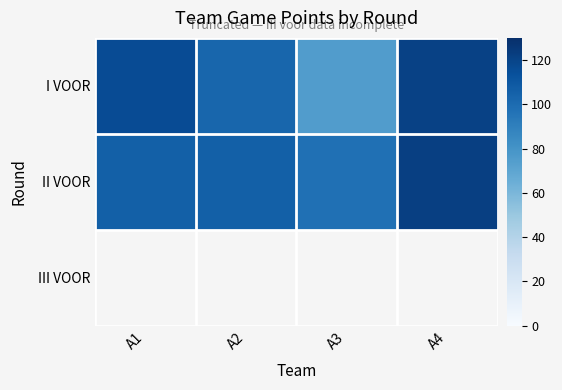

Rank the series by their average value, from lowest to highest.

I VOOR, II VOOR, III VOOR